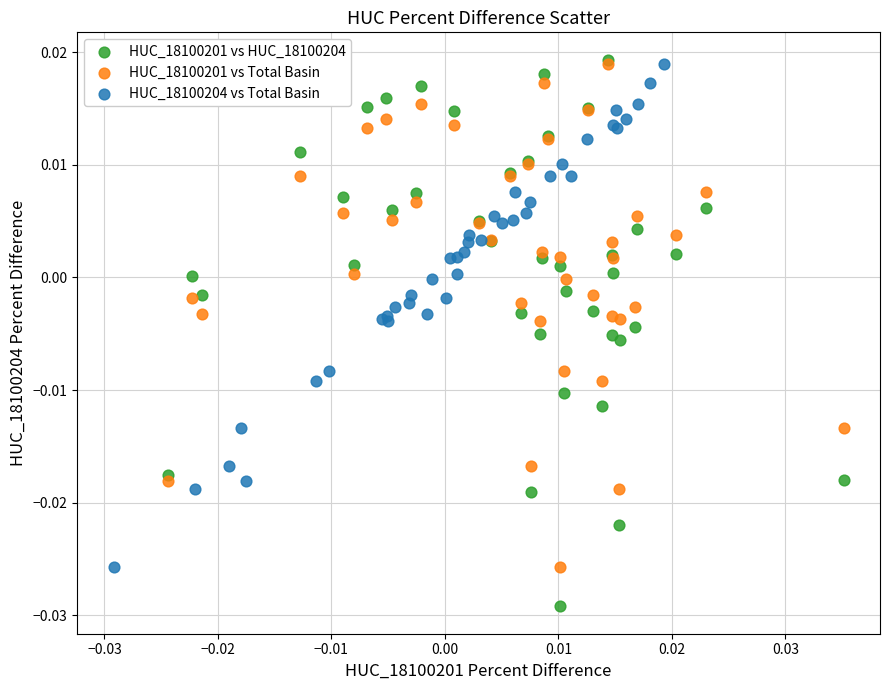

Which series contains the lowest Y value?

HUC_18100201 vs HUC_18100204